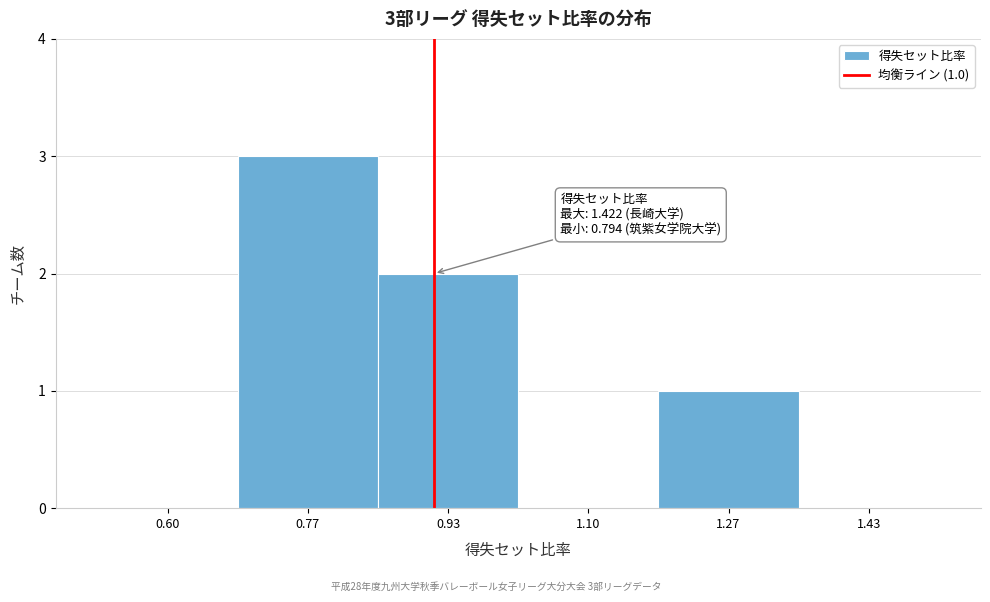

Reading right to left, transcribe all the data shown in this chart.

1.43=0	1.27=1	1.10=0	0.93=2	0.77=3	0.60=0